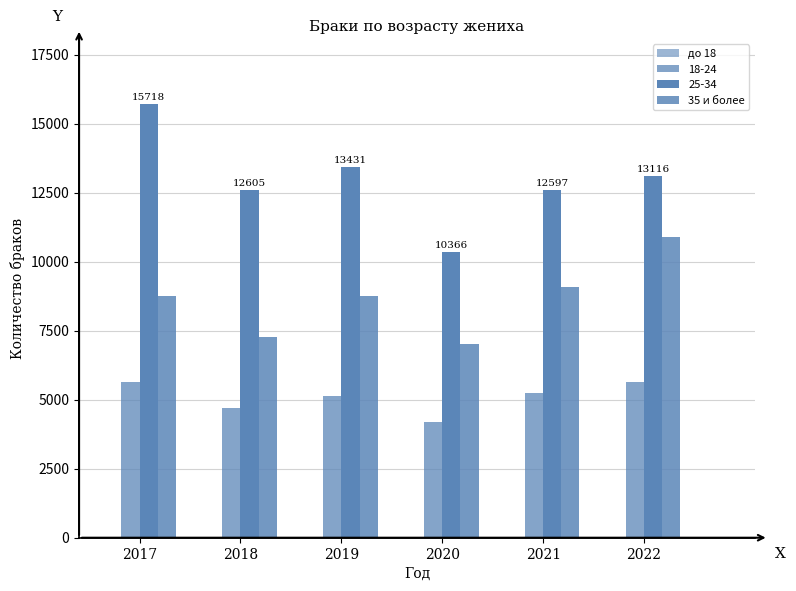

What value does the 35 и более series have at 2017, to the nearest 10?

8750